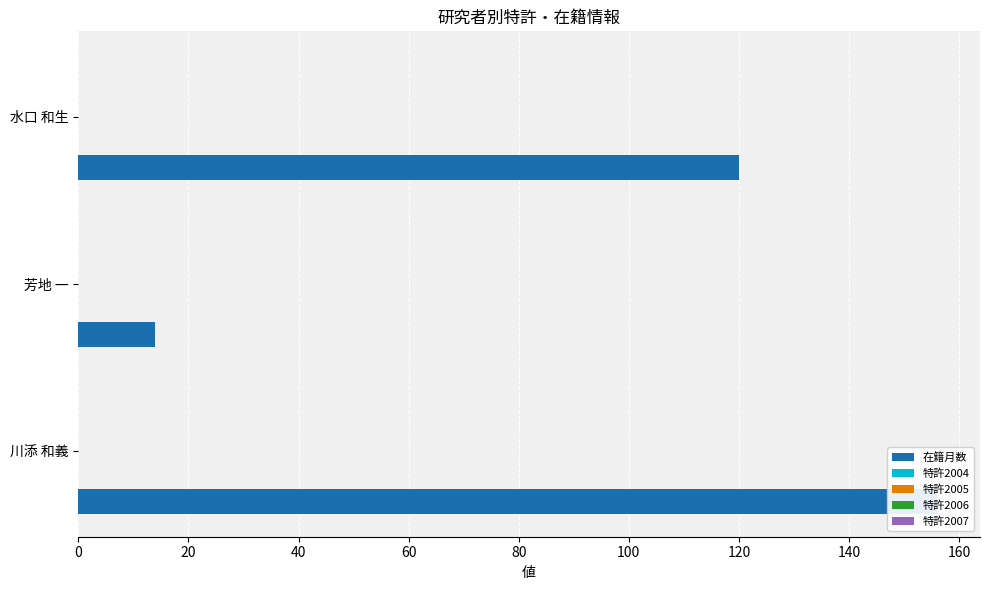

What is the lowest value of the 在籍月数 series?

14.0